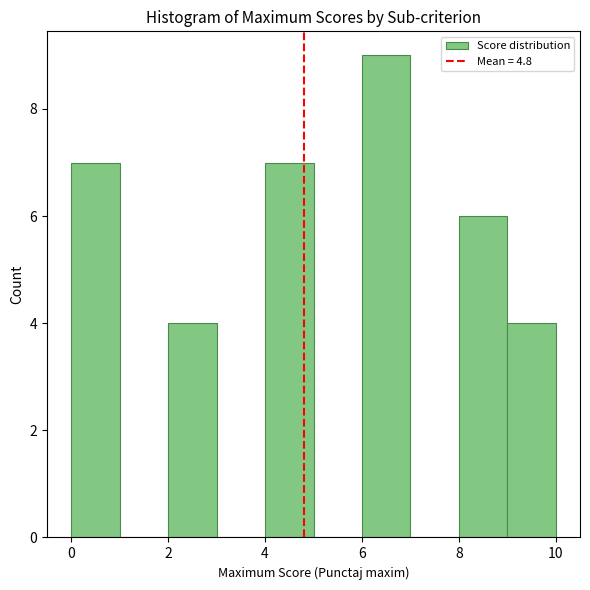

What is the height of the bar covering 8 to 9 on the x-axis? The values are not printed on the chart, so give them approximately, as read against the axis.

6